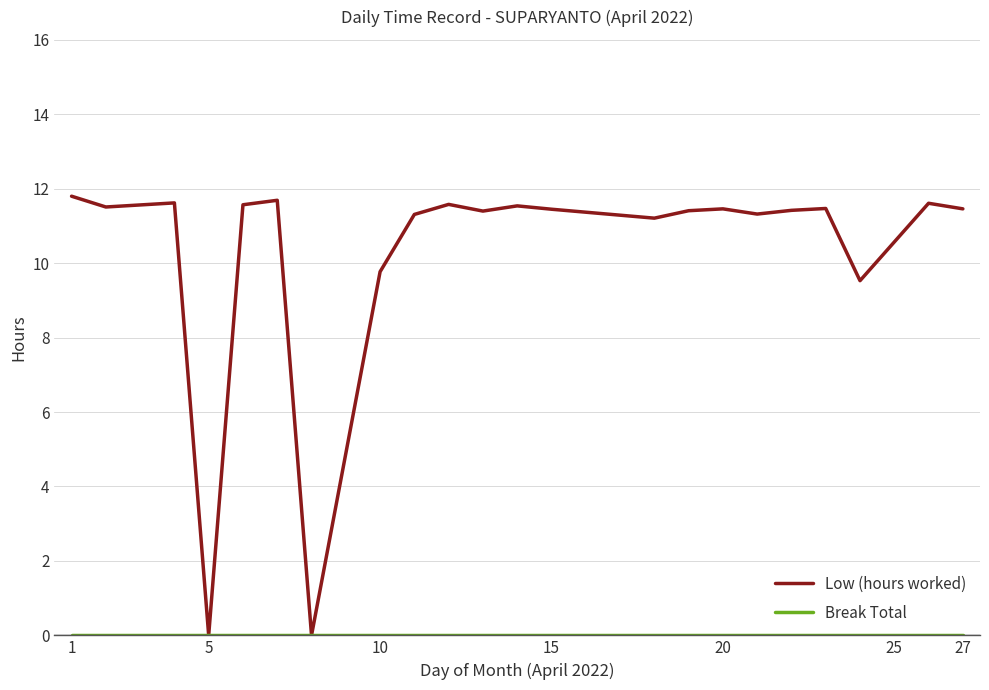

Which series has the largest total across all categories?

Low (hours worked)